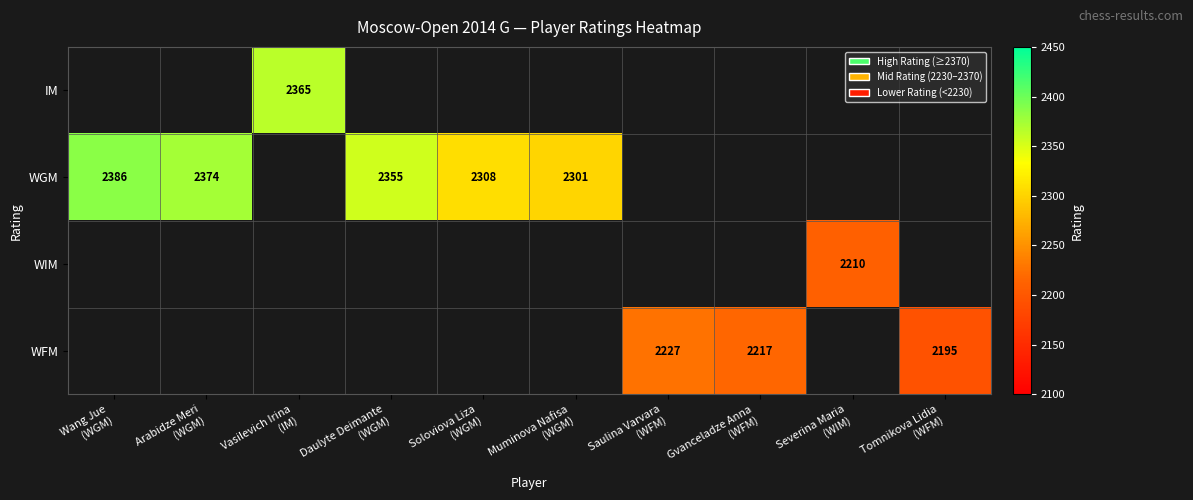

How many distinct data groups are displayed?

4